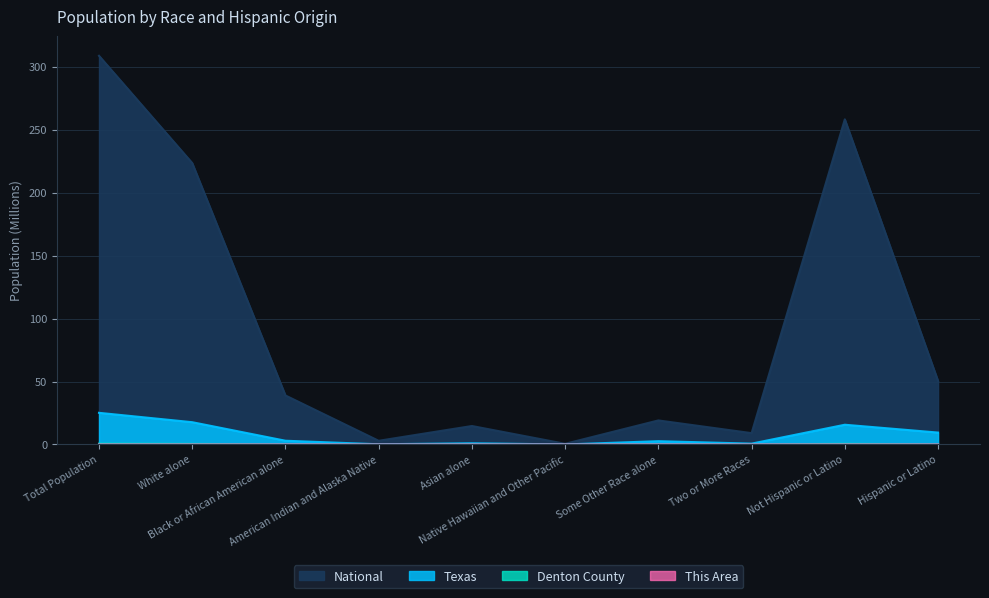

What position from the left is Total Population?

1